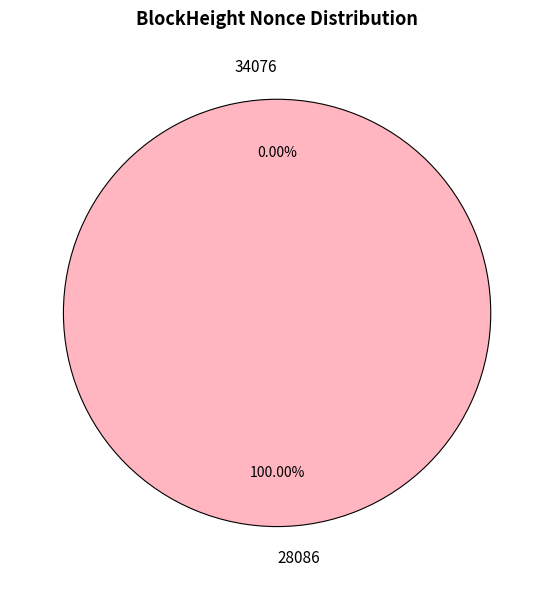

Is the sum of 28086 and 34076 greater than half?

Yes